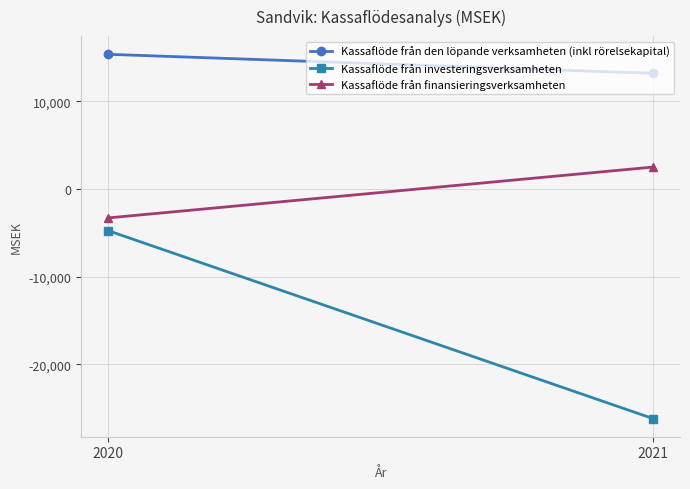

Reading left to right, transcribe all the data shown in this chart.

Kassaflöde från den löpande verksamheten (inkl rörelsekapital): 2020=15347	2021=13177
Kassaflöde från investeringsverksamheten: 2020=-4775	2021=-26191
Kassaflöde från finansieringsverksamheten: 2020=-3310	2021=2486